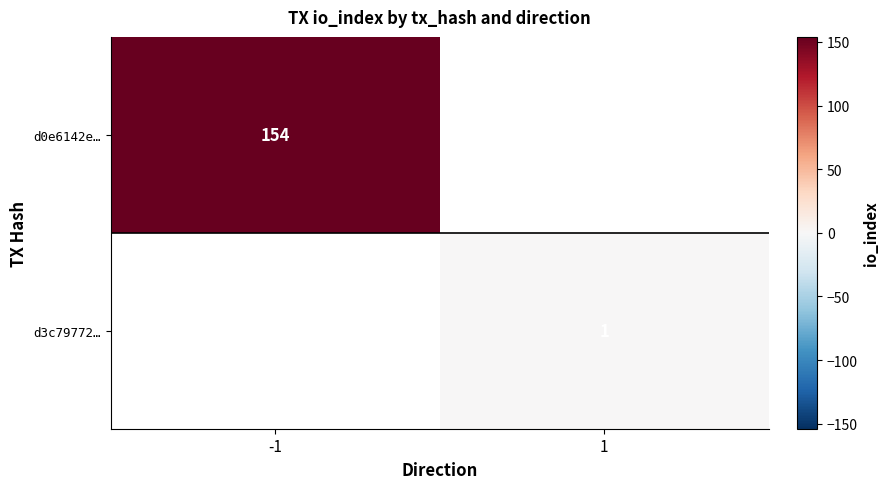

The value of d0e6142e… at -1 is 46. True or false?

False